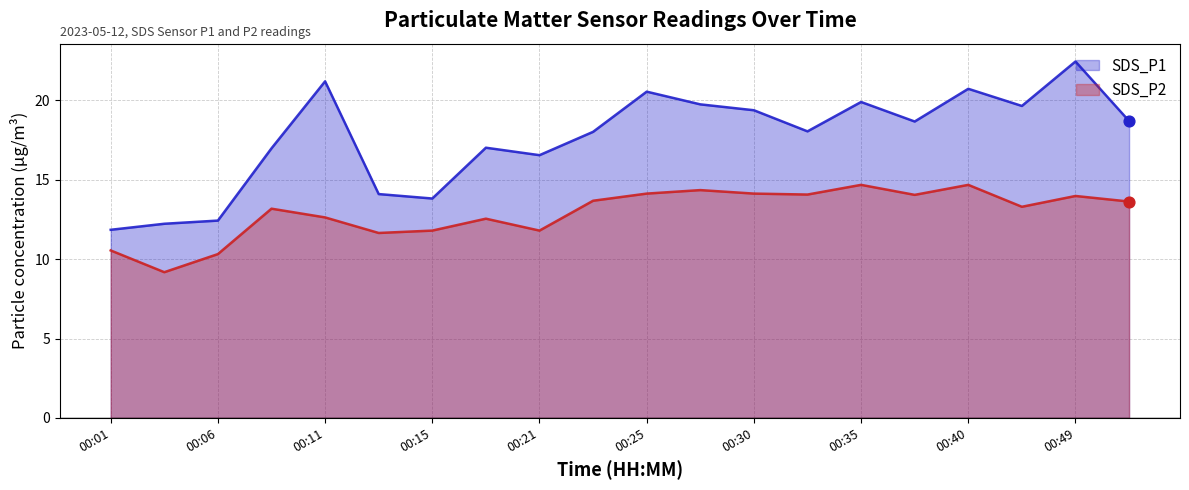

Which series reaches the maximum Y coordinate?

SDS_P1